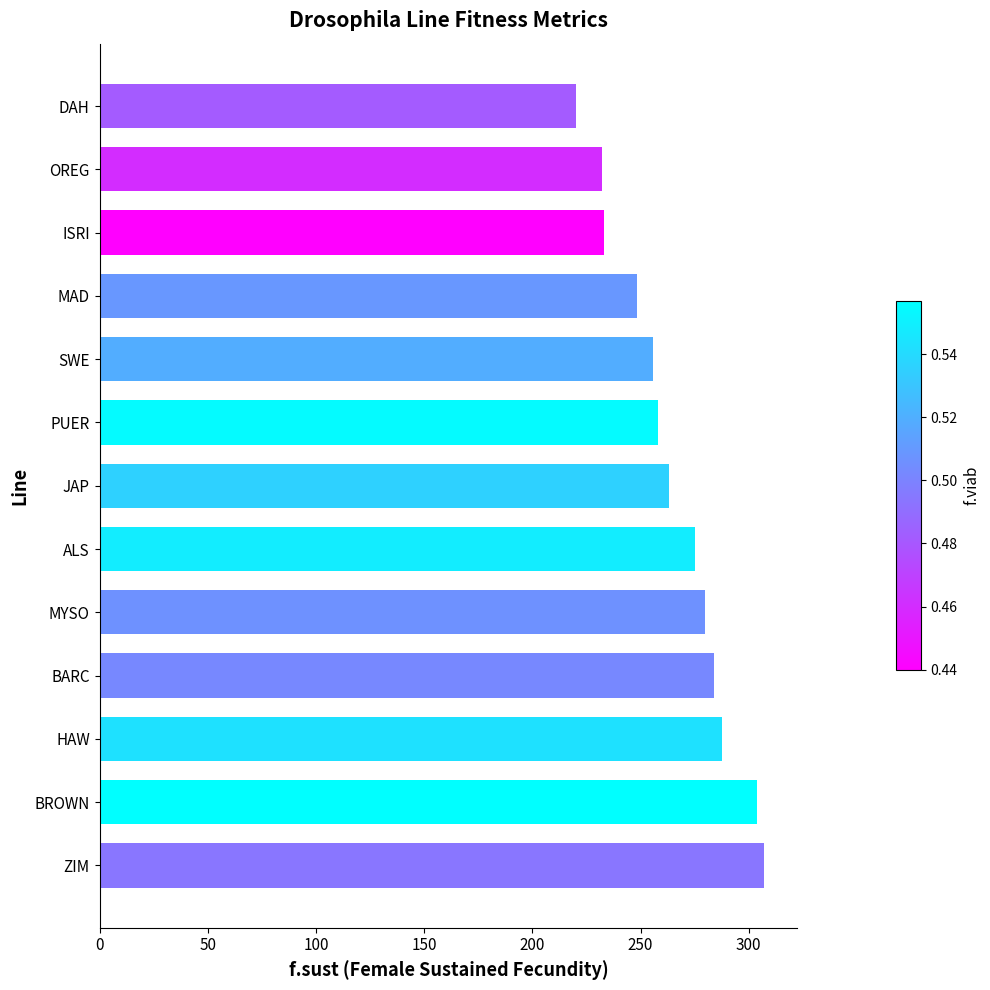

What is the maximum value shown in the chart?

307.2